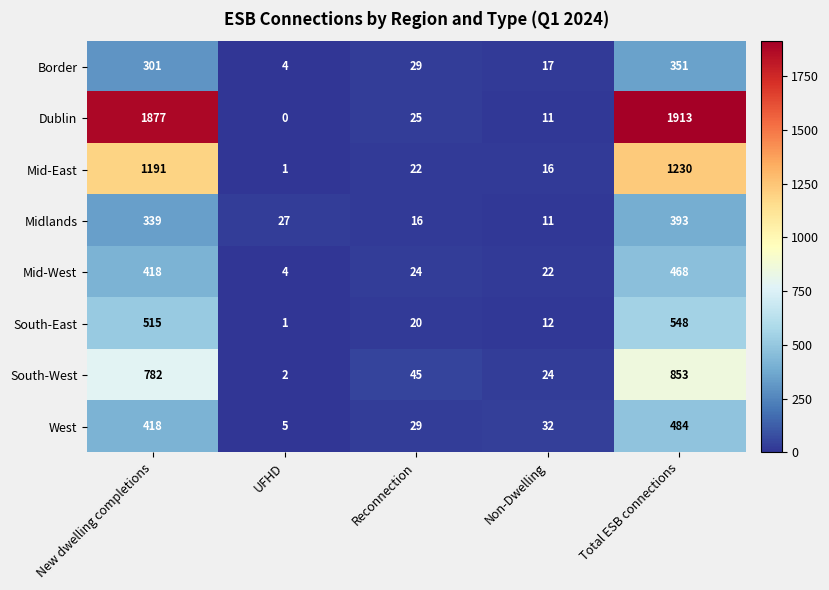

Where does the South-West series first go above 45?

New dwelling completions